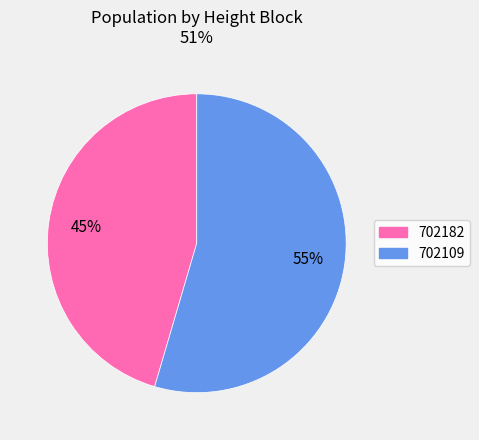

Do 702109 and 702182 together represent more than half of the pie?

Yes